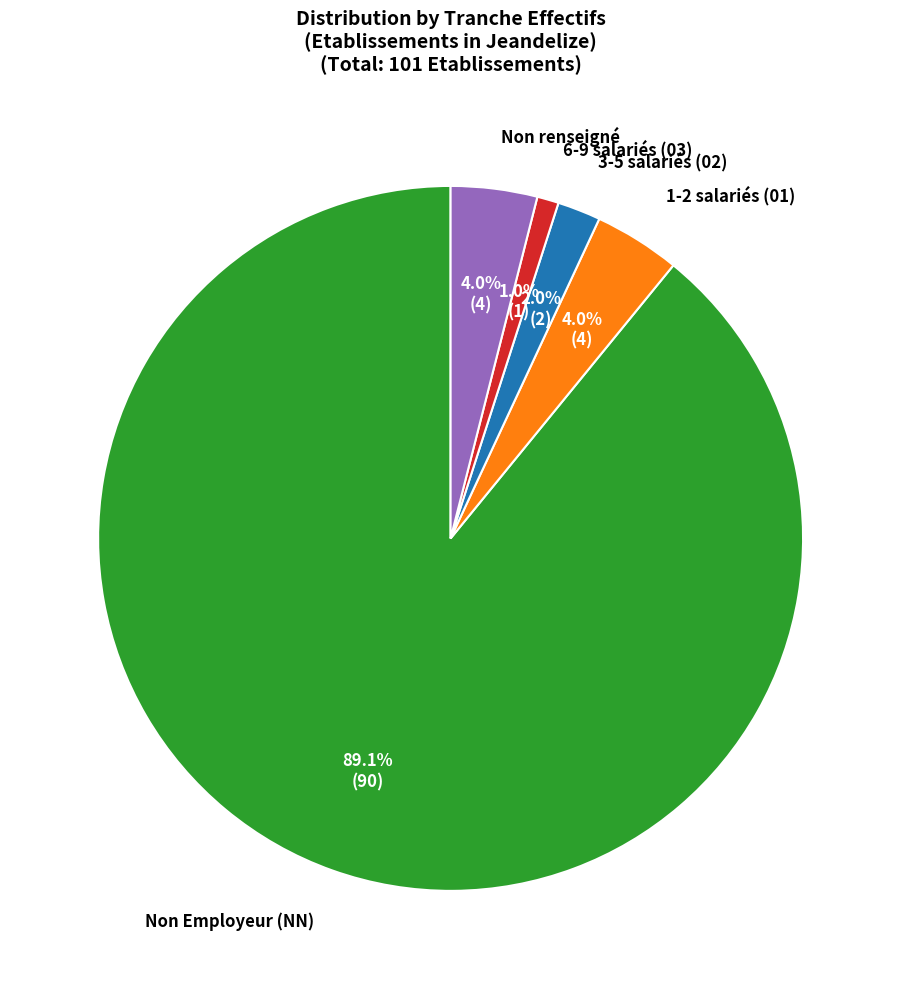

Which category has the smallest portion of the pie?

6-9 salariés (03)